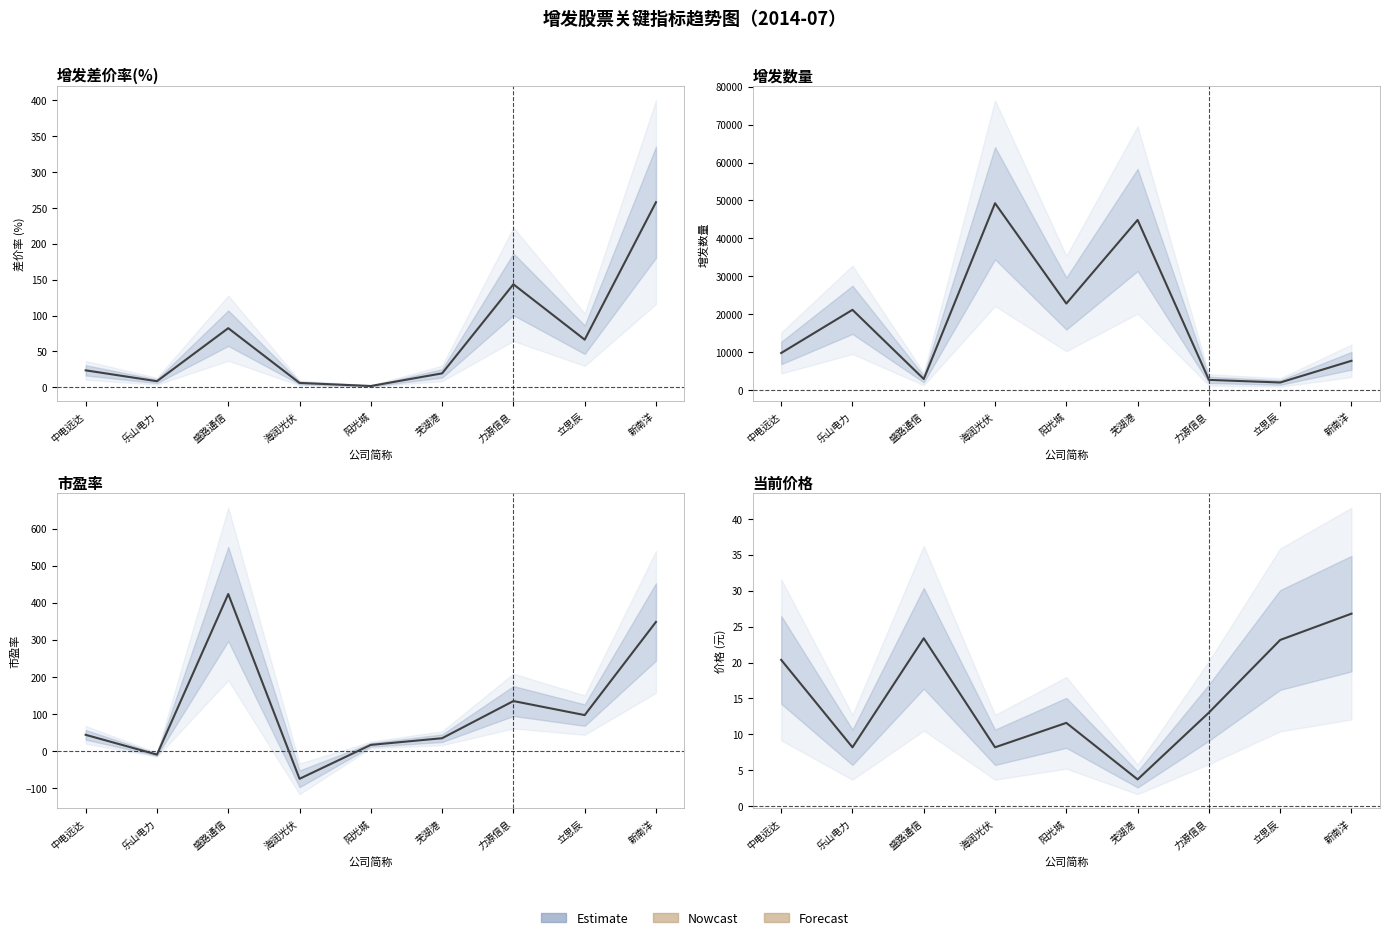

How many data points in 市盈率 are above 43?

5